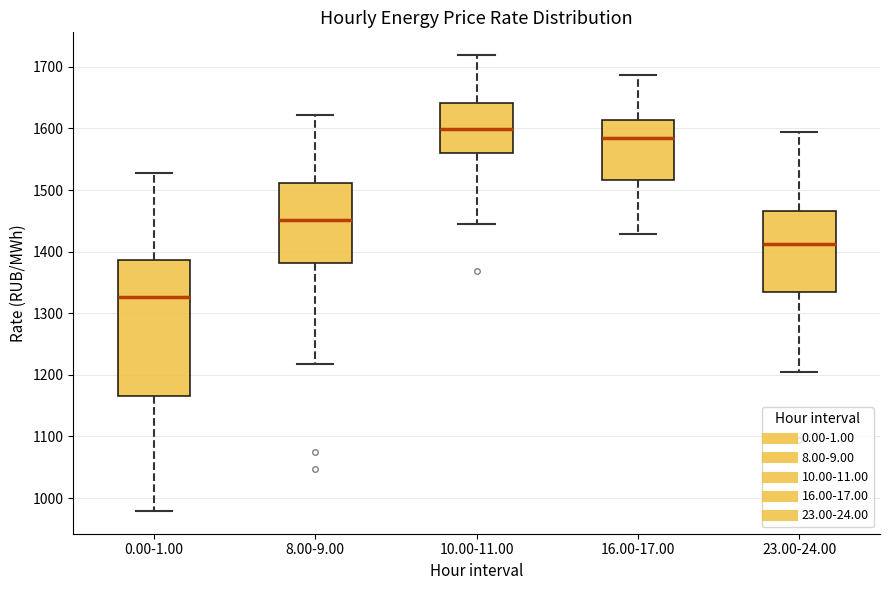

Reading left to right, transcribe this box plot: for each box, give where its median line is, the range the box spans, and where its two whiskers end, as read against the y-axis. The values are not printed on the chart, so give them approximately, as read against the axis.

0.00-1.00: median 1330, box 1170 to 1390, whiskers 980 to 1530
8.00-9.00: median 1450, box 1380 to 1510, whiskers 1220 to 1620
10.00-11.00: median 1600, box 1560 to 1640, whiskers 1440 to 1720
16.00-17.00: median 1590, box 1520 to 1610, whiskers 1430 to 1690
23.00-24.00: median 1410, box 1340 to 1470, whiskers 1200 to 1590